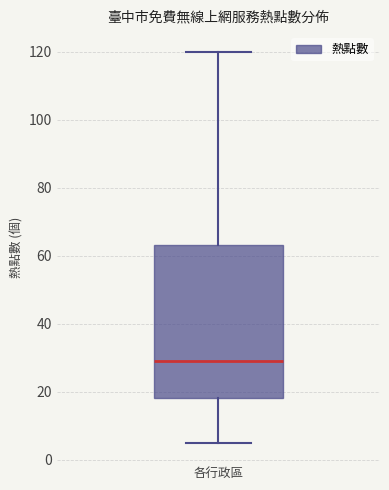

Transcribe this box plot: give where the median line is, the range the box spans, and where the two whiskers end, as read against the y-axis. The values are not printed on the chart, so give them approximately, as read against the axis.

median 30, box 18 to 64, whiskers 6 to 120